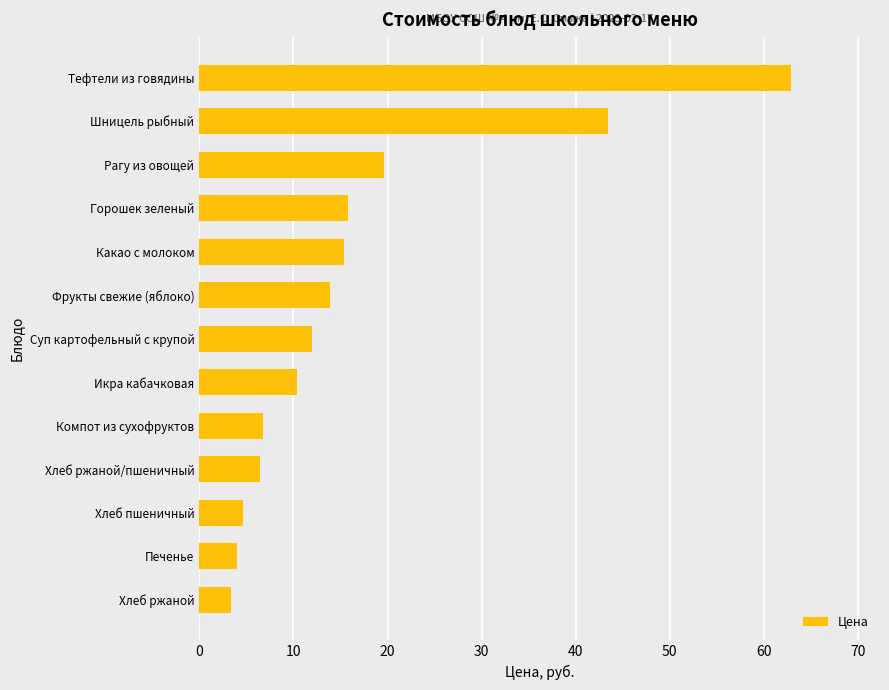

Is it true that the value at Печенье is 7.1?

False